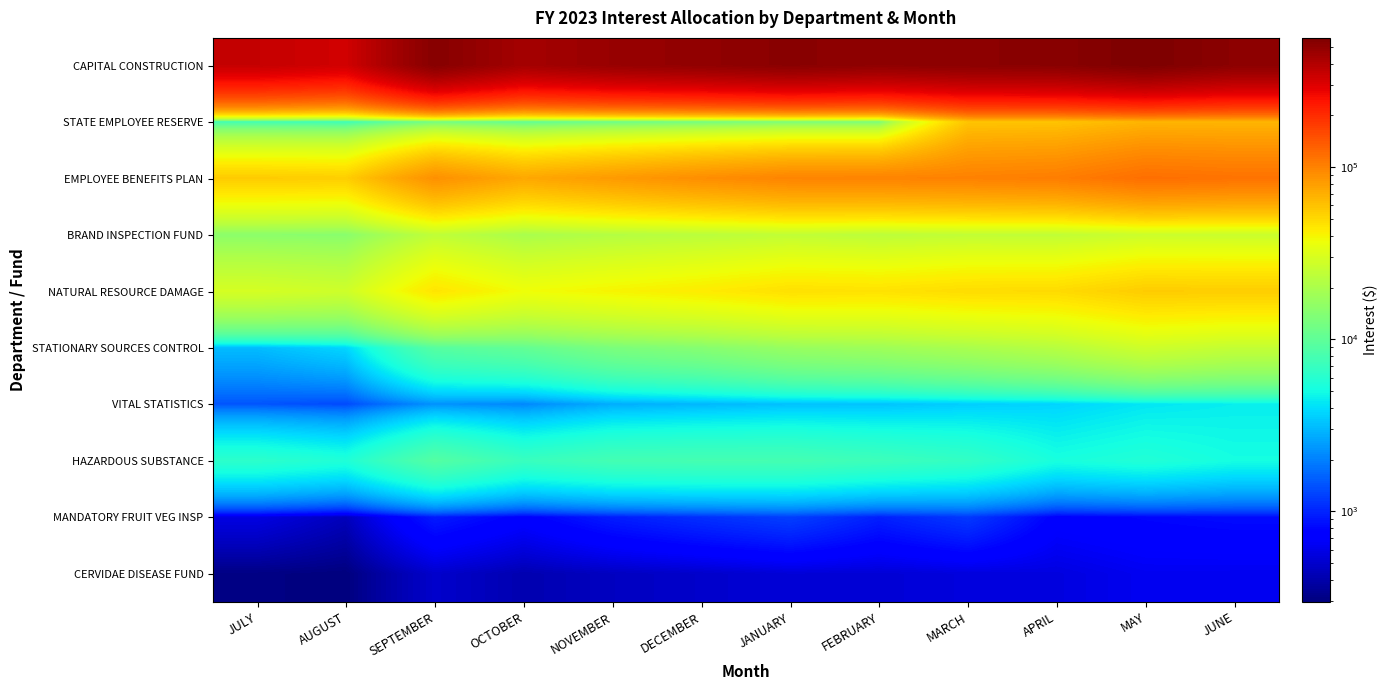

At which category is the sum across all series the highest?

MAY